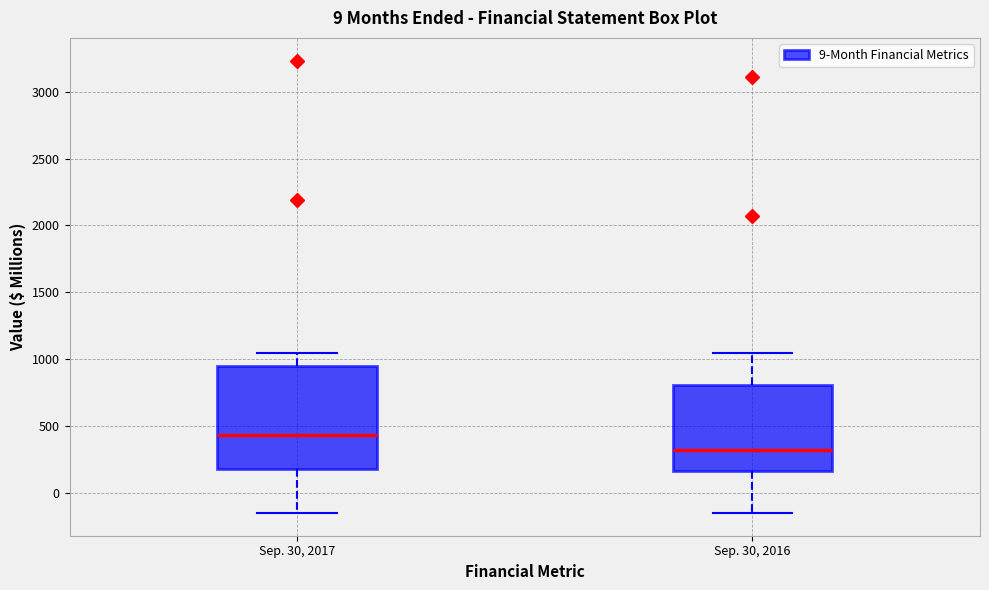

Which box has the highest median line?

Sep. 30, 2017